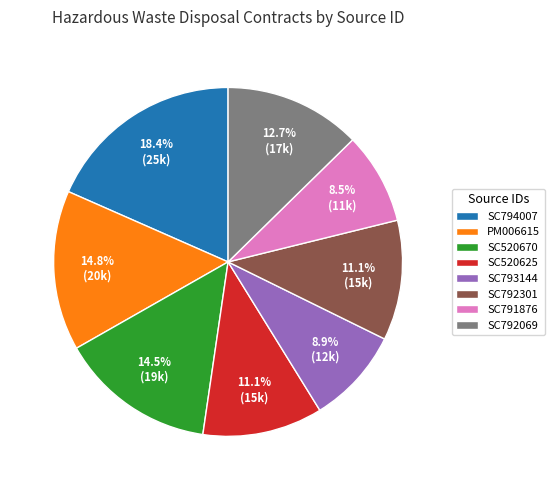

Which has a higher value, SC793144 or SC792069?

SC792069